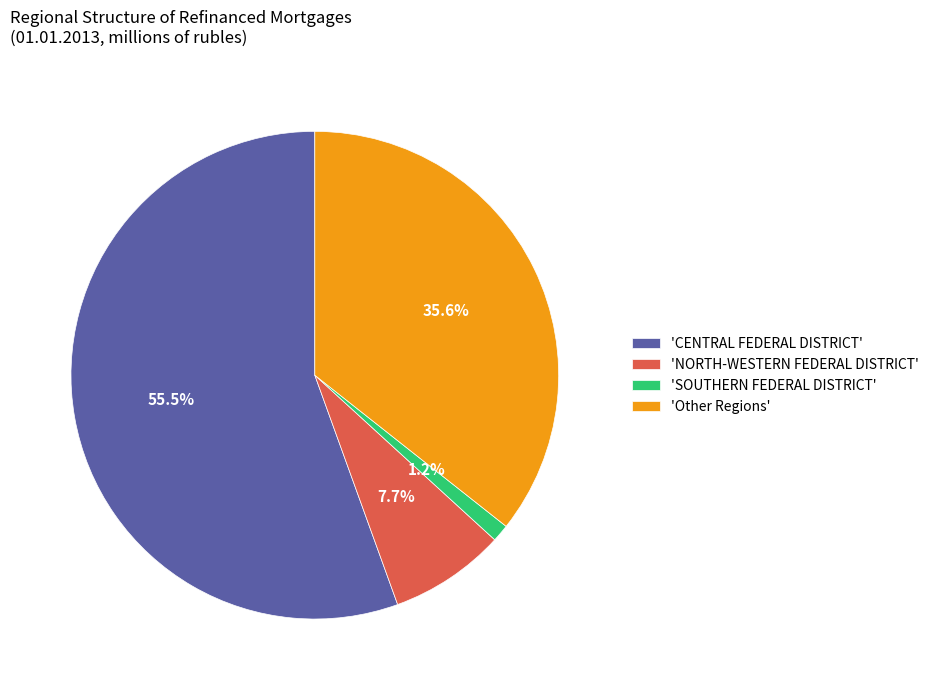

To the nearest percent, what is the difference between the largest and smallest slice percentages?

54%